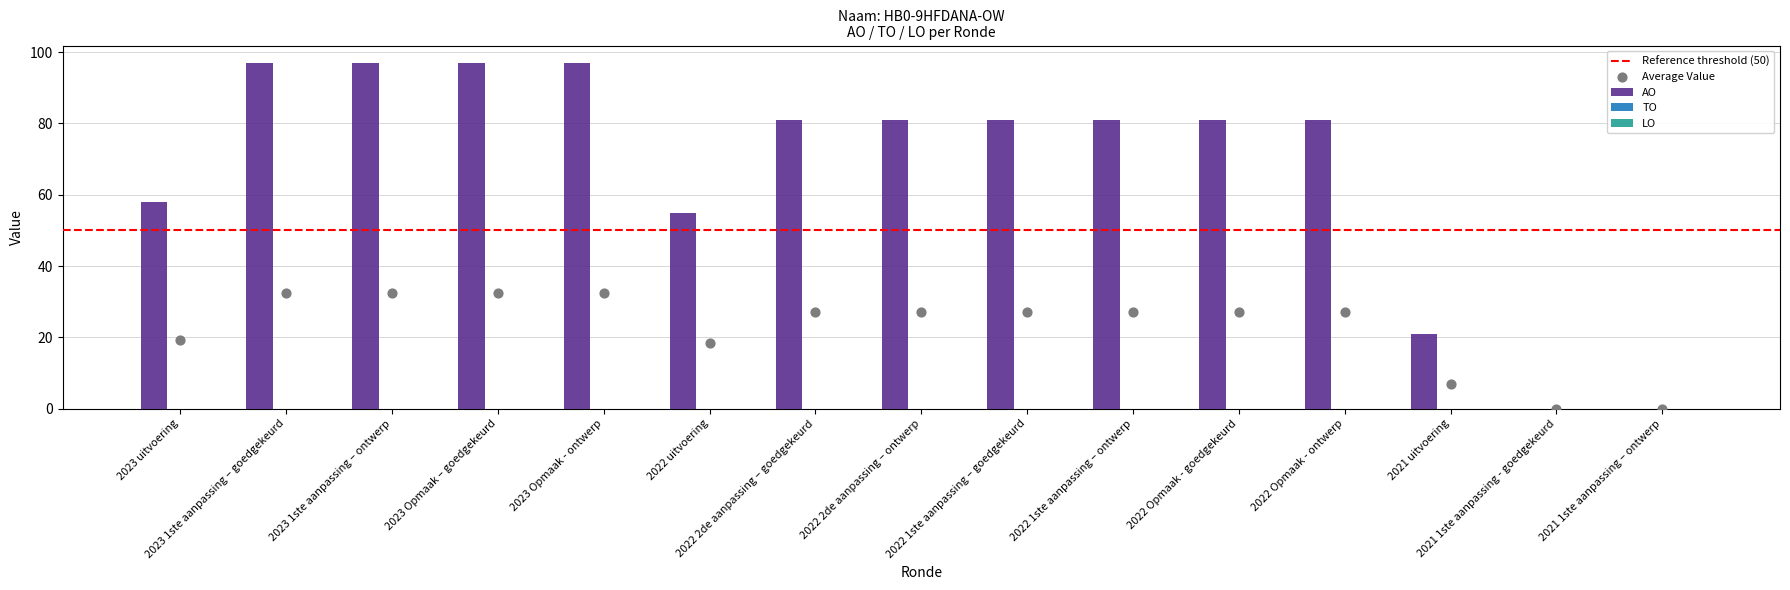

What are all the series names shown in the legend?

AO, TO, LO